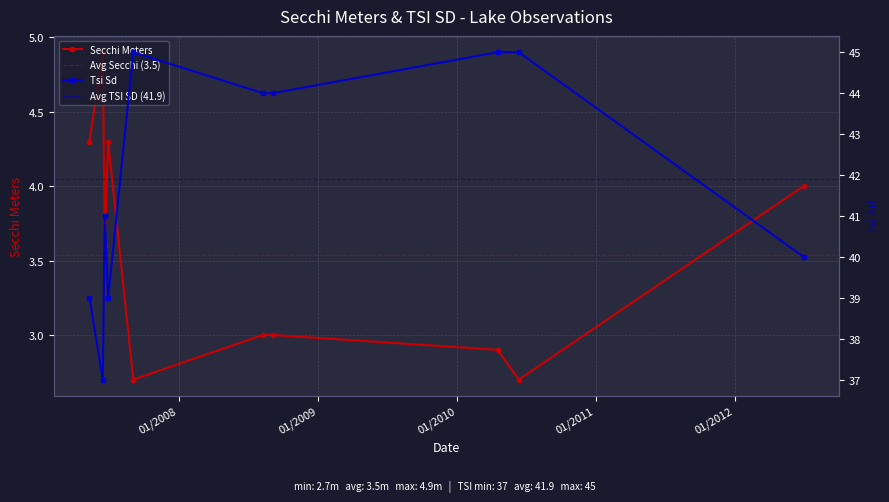

How many lines are shown in the chart?

2